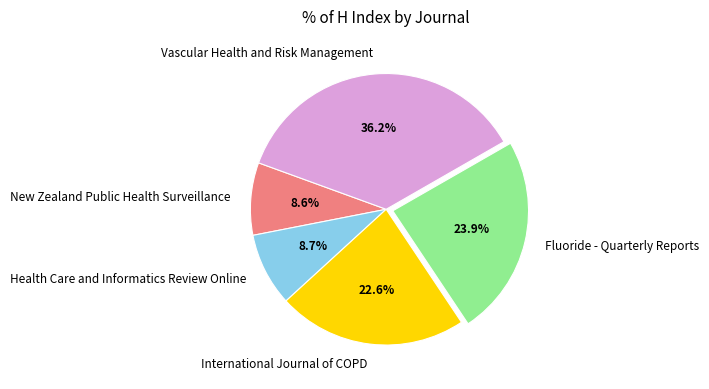

Is Health Care and Informatics Review Online the majority of the pie?

No